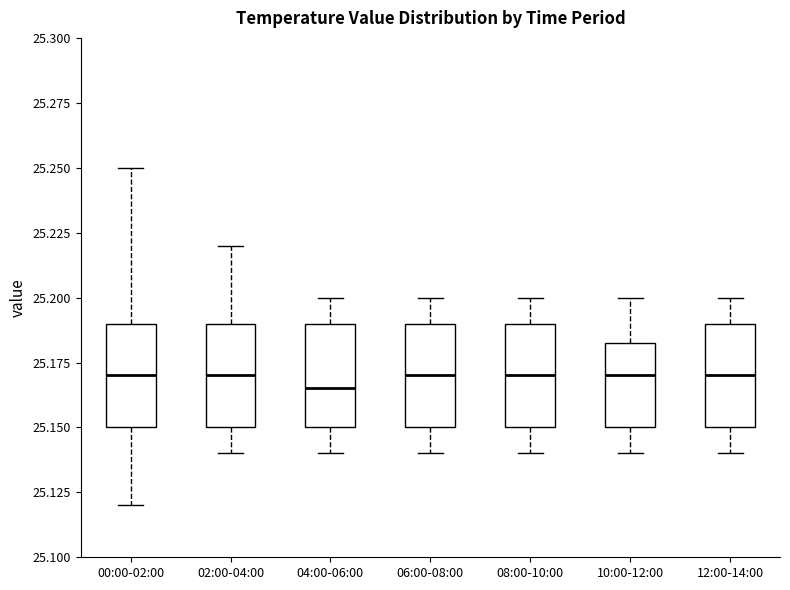

Reading left to right, read every box against the y-axis: the position of its median line, the range the box covers, and the ends of its whiskers. The values are not printed on the chart, so give them approximately, as read against the axis.

00:00-02:00: median 25.170, box 25.150 to 25.190, whiskers 25.120 to 25.250
02:00-04:00: median 25.170, box 25.150 to 25.190, whiskers 25.140 to 25.220
04:00-06:00: median 25.165, box 25.150 to 25.190, whiskers 25.140 to 25.200
06:00-08:00: median 25.170, box 25.150 to 25.190, whiskers 25.140 to 25.200
08:00-10:00: median 25.170, box 25.150 to 25.190, whiskers 25.140 to 25.200
10:00-12:00: median 25.170, box 25.150 to 25.185, whiskers 25.140 to 25.200
12:00-14:00: median 25.170, box 25.150 to 25.190, whiskers 25.140 to 25.200